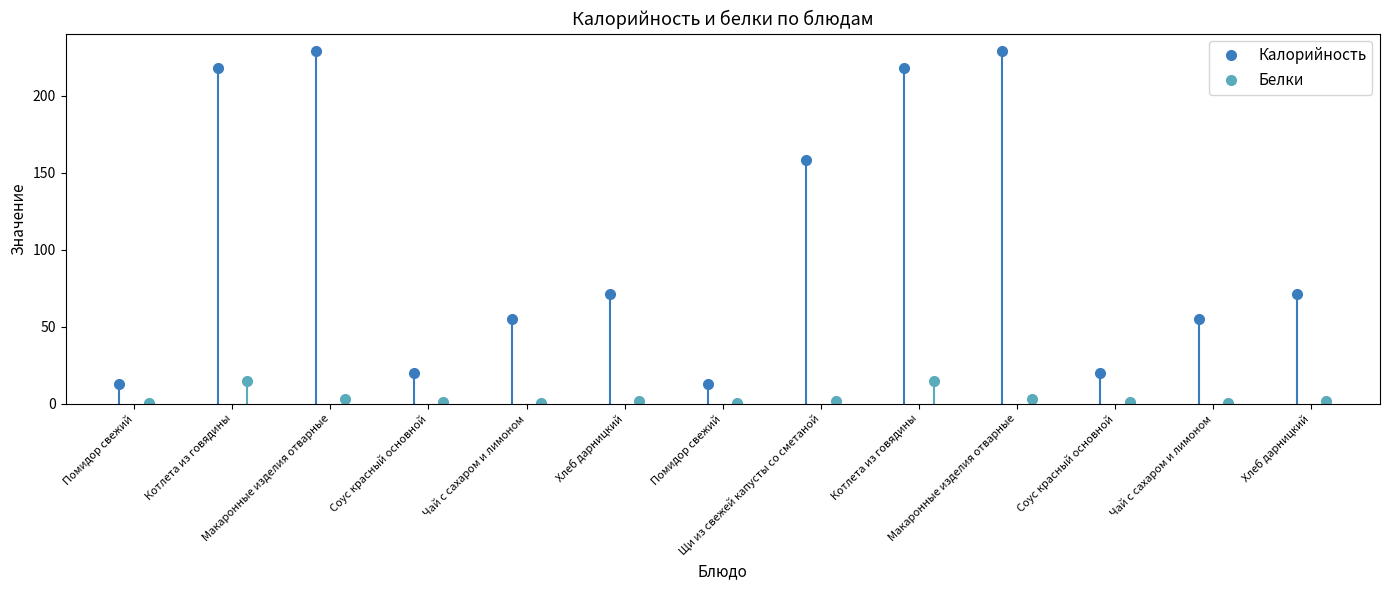

What position from the right is Хлеб дарницкий (завтрак)?

8